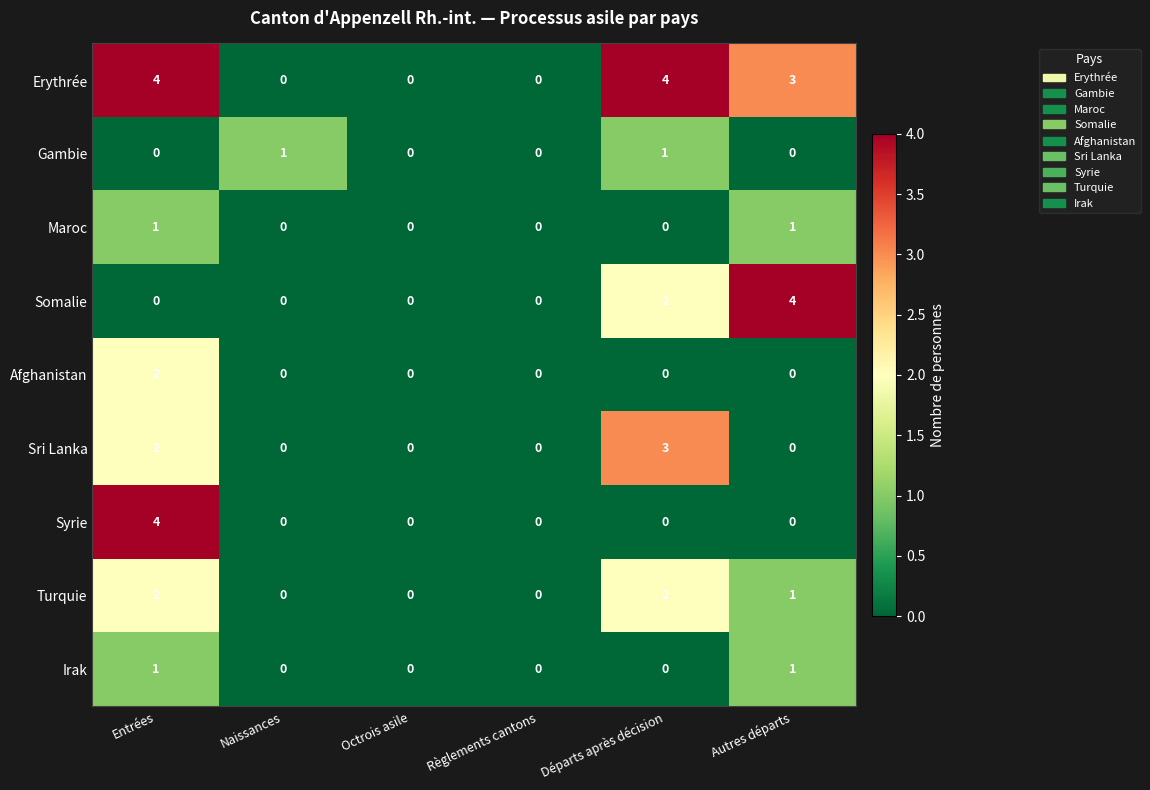

What is the highest value of the Sri Lanka series?

3